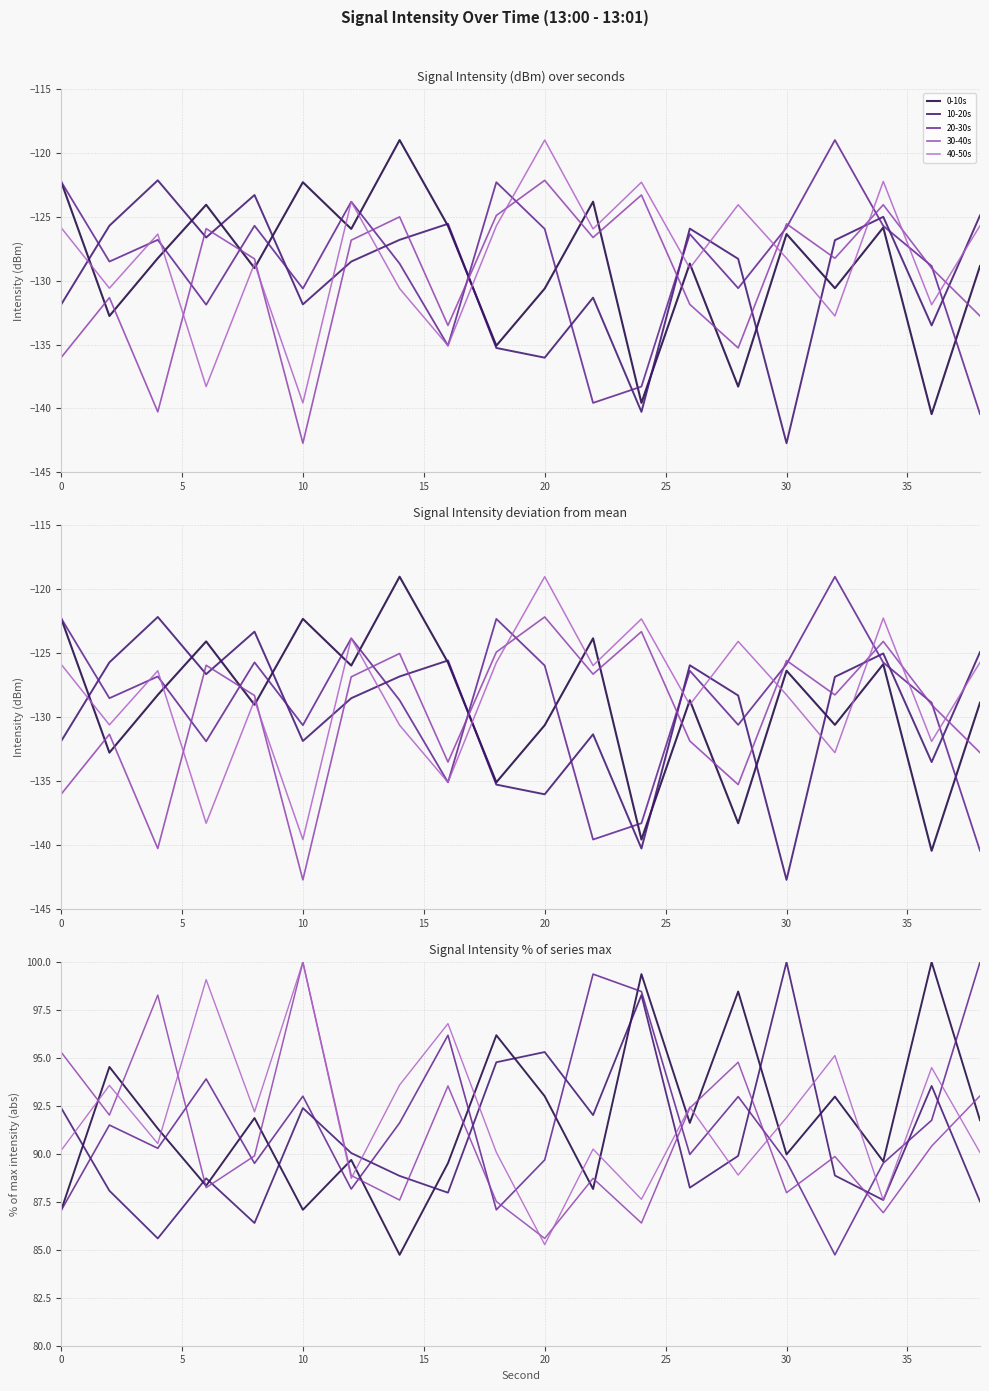

What is the highest value of the 20-30s series?

100.0